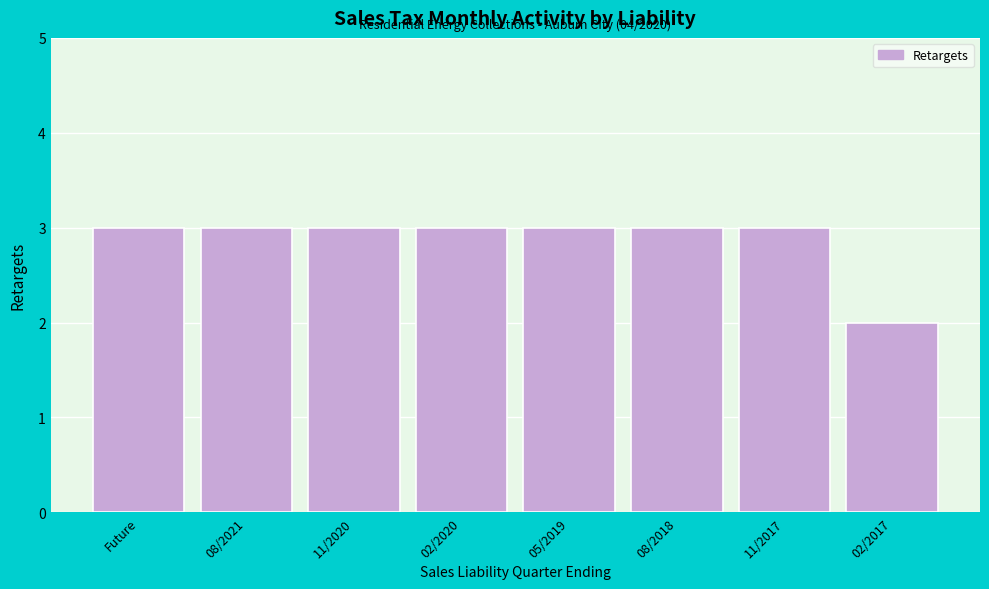

Reading left to right, extract all data points from this chart.

Future=3	08/2021=3	11/2020=3	02/2020=3	05/2019=3	08/2018=3	11/2017=3	02/2017=2